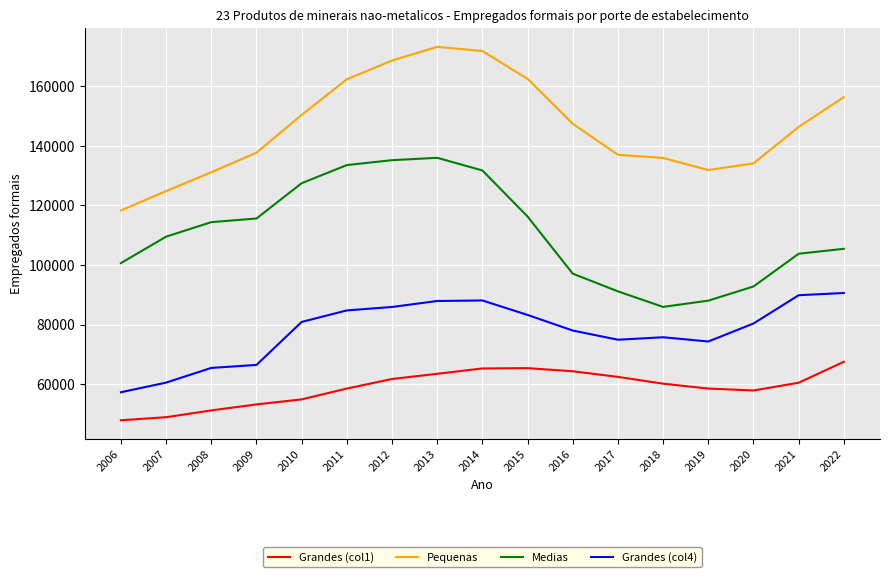

What is the difference between the highest and lowest values at 2018?

75755